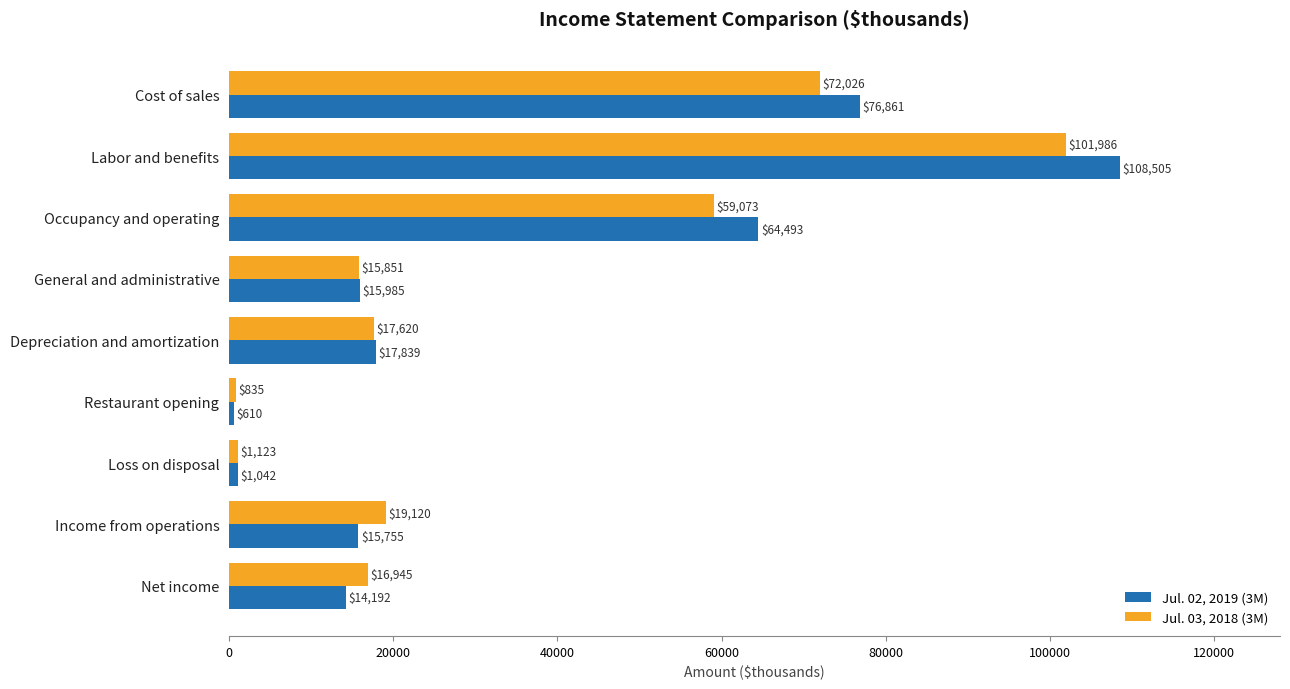

At how many categories does at least one series exceed 54358?

3